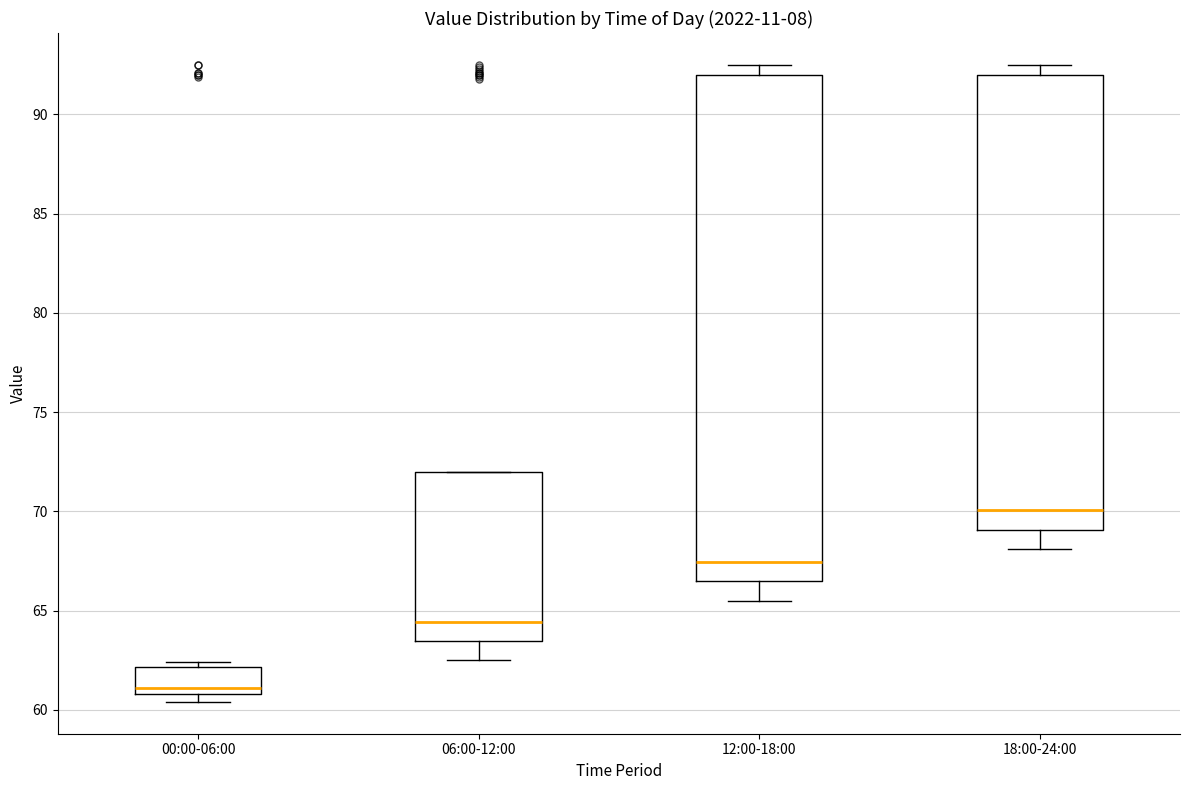

Comparing the boxes themselves (not the whiskers), which one is the tallest?

12:00-18:00